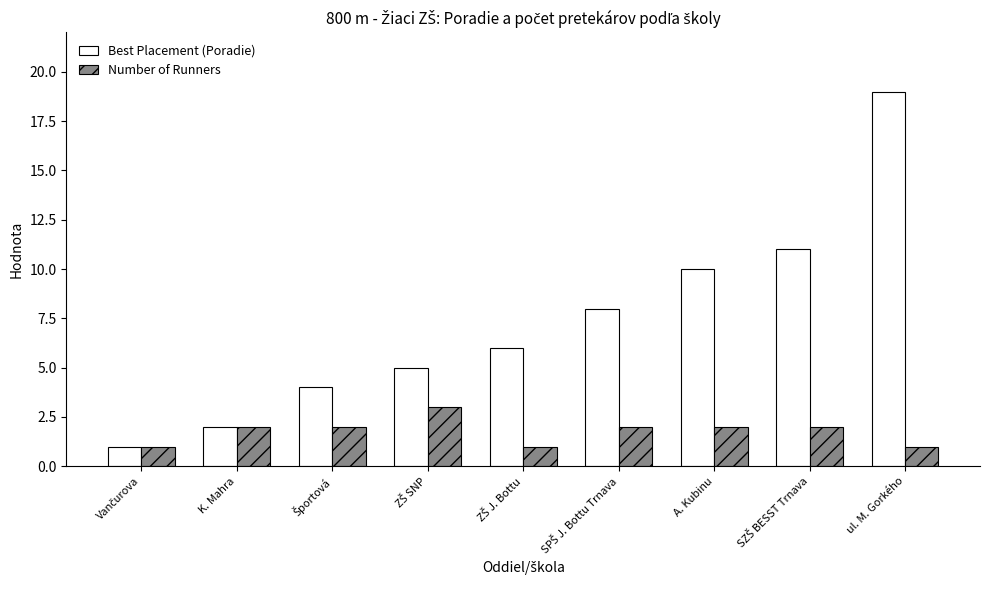

What is the smallest value displayed?

1